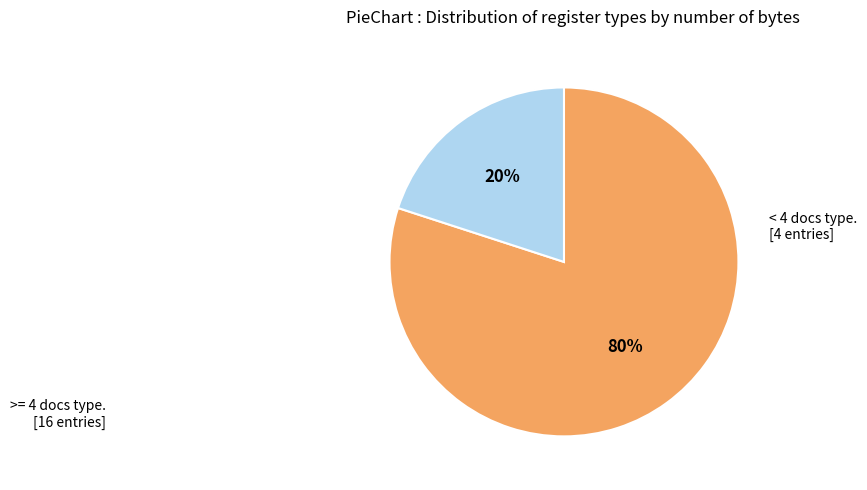

Does any single category account for the majority?

Yes